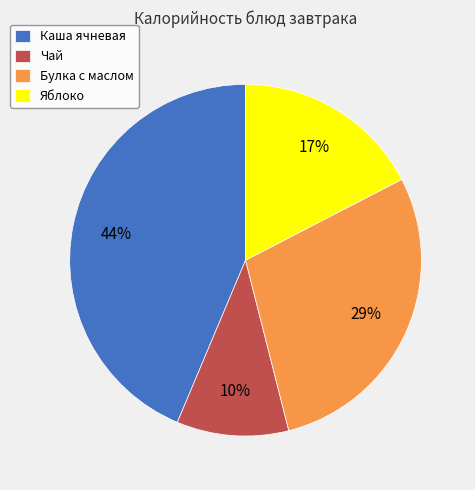

Between Чай and Яблоко, which is larger?

Яблоко